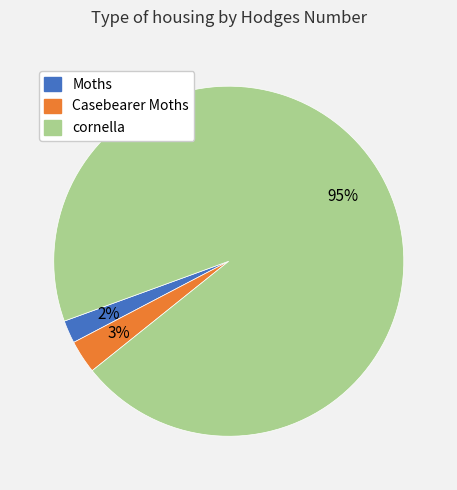

Which category has the smallest portion of the pie?

Moths